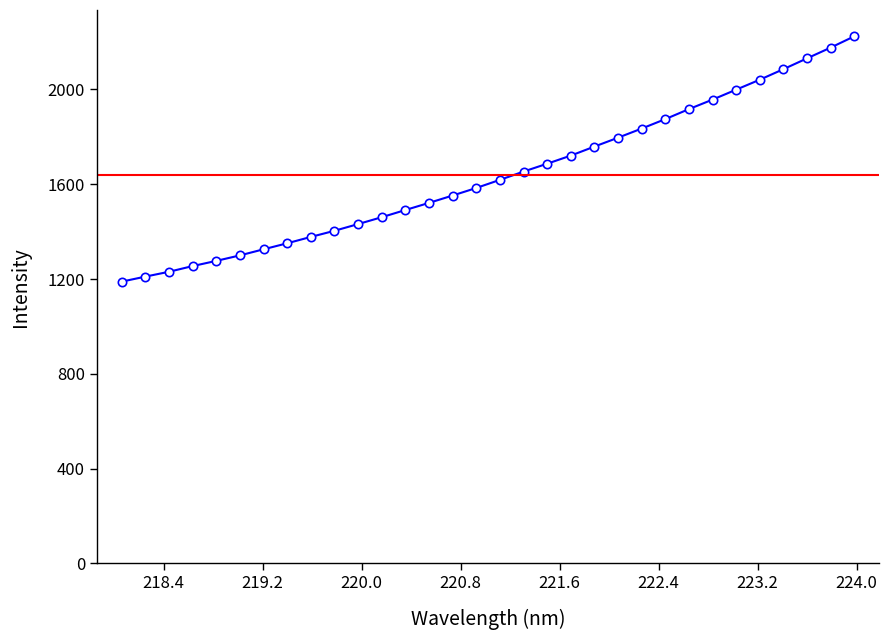

What is the sum of all values?

52435.6